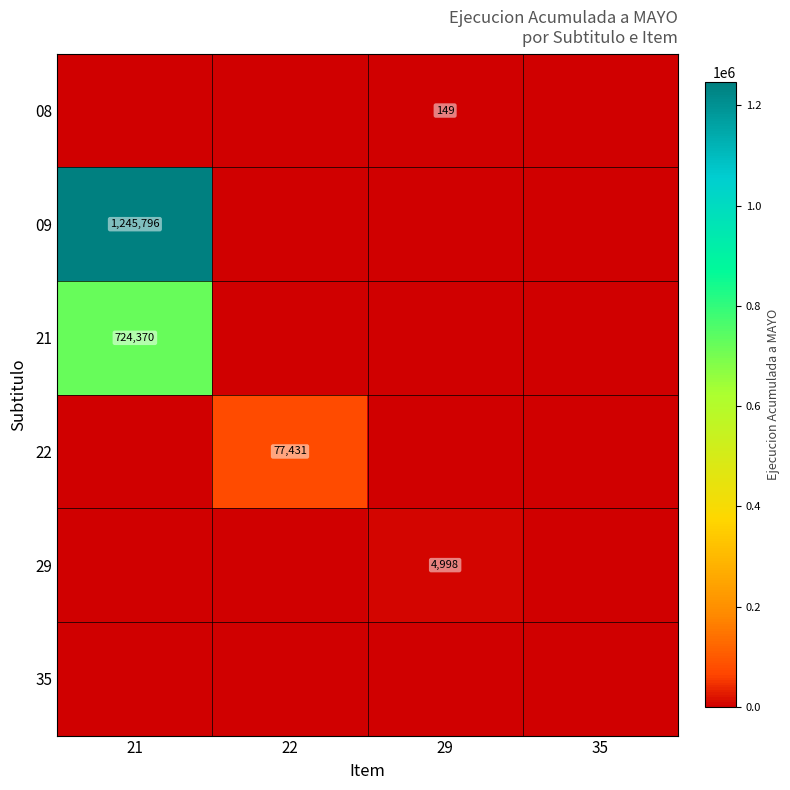

The value of 22 at 22 is 121986. True or false?

False